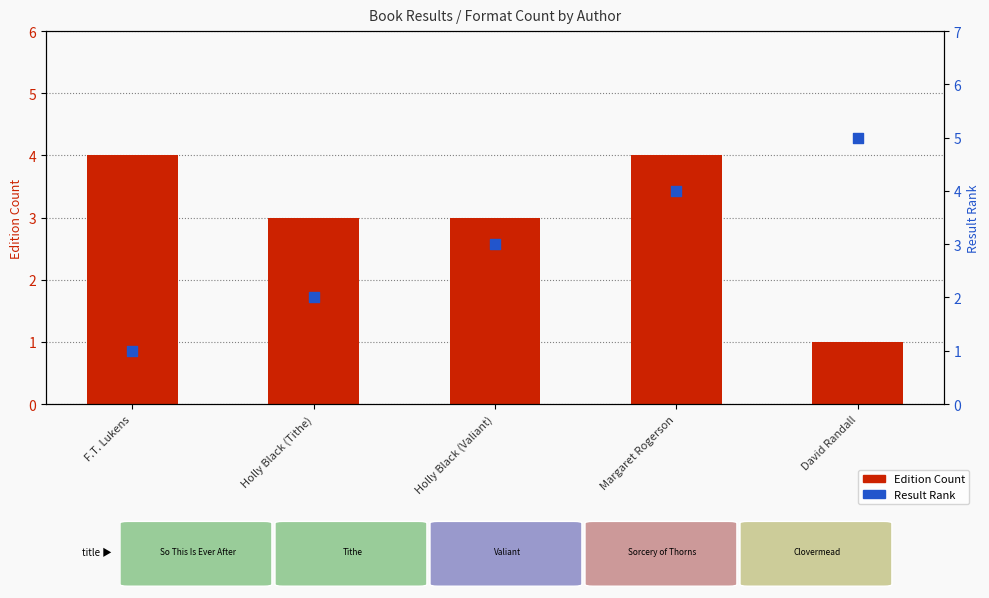

Which series reaches the minimum Y coordinate?

Edition Count